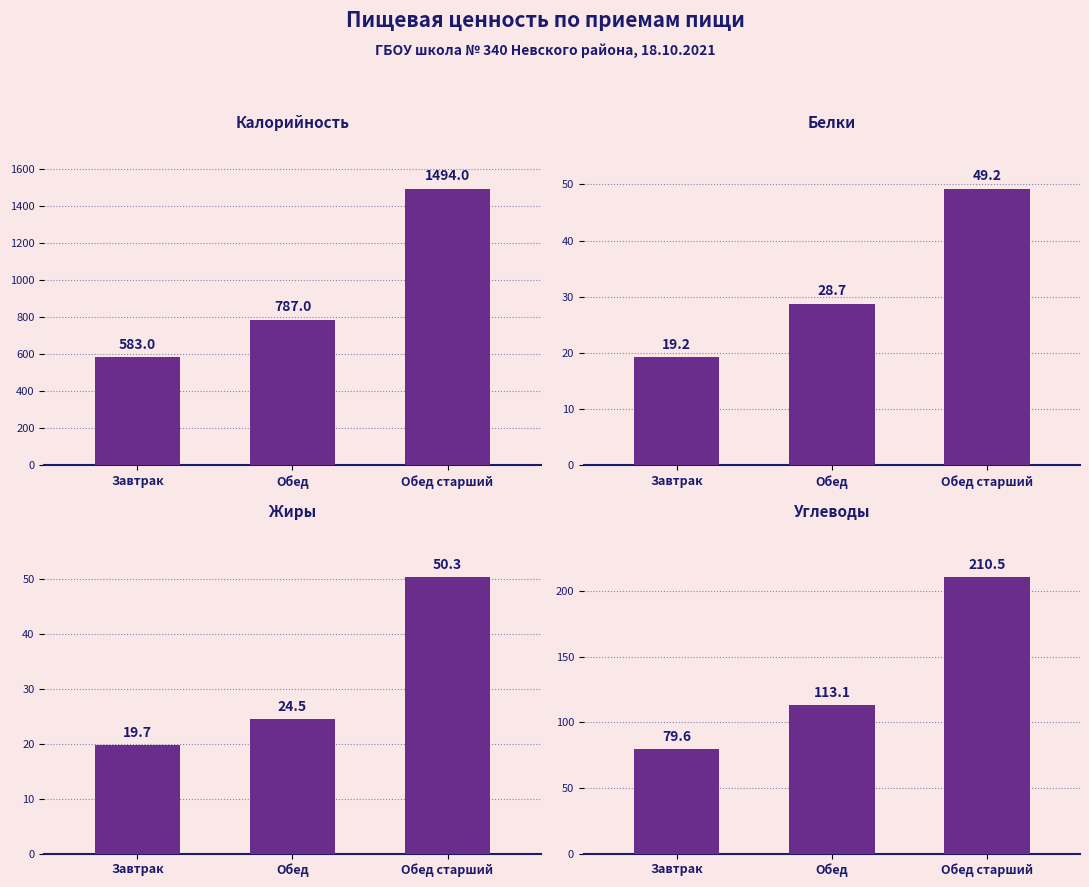

Is the value of Углеводы at Завтрак greater than the value of Калорийность at Завтрак?

No